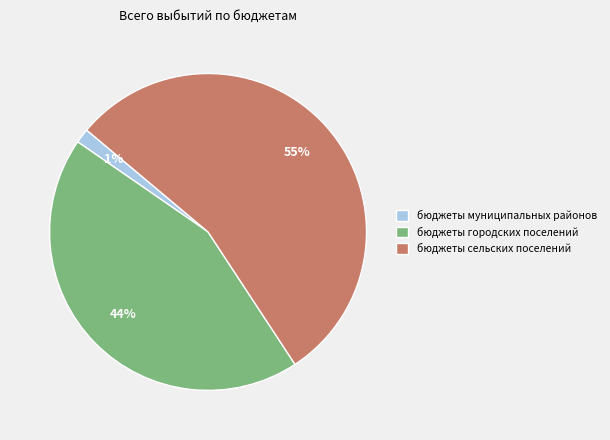

Between бюджеты муниципальных районов and бюджеты сельских поселений, which is larger?

бюджеты сельских поселений